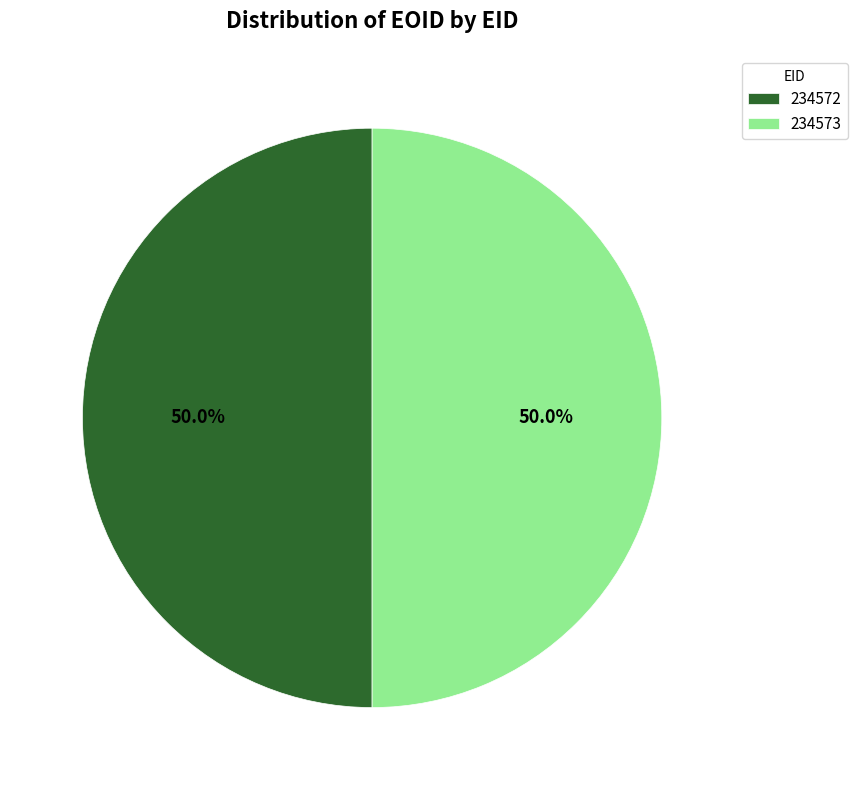

True or false: 234572 accounts for 50% of the total.

True